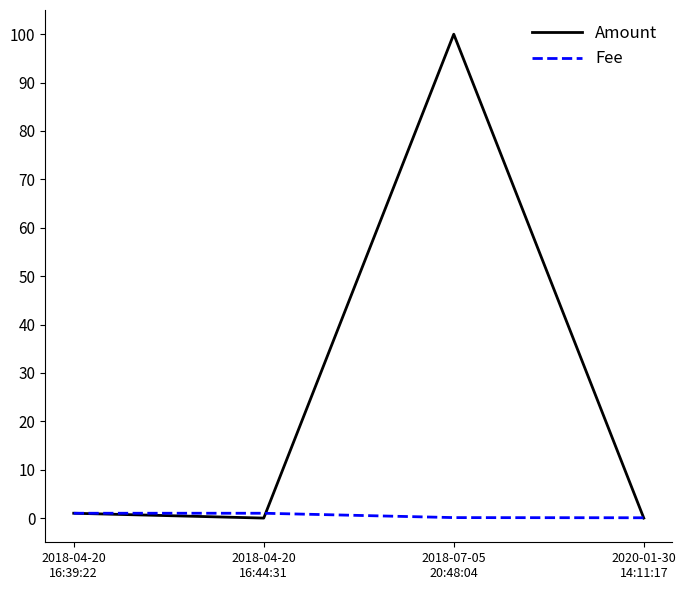

What is the maximum value shown in the chart?

100.0